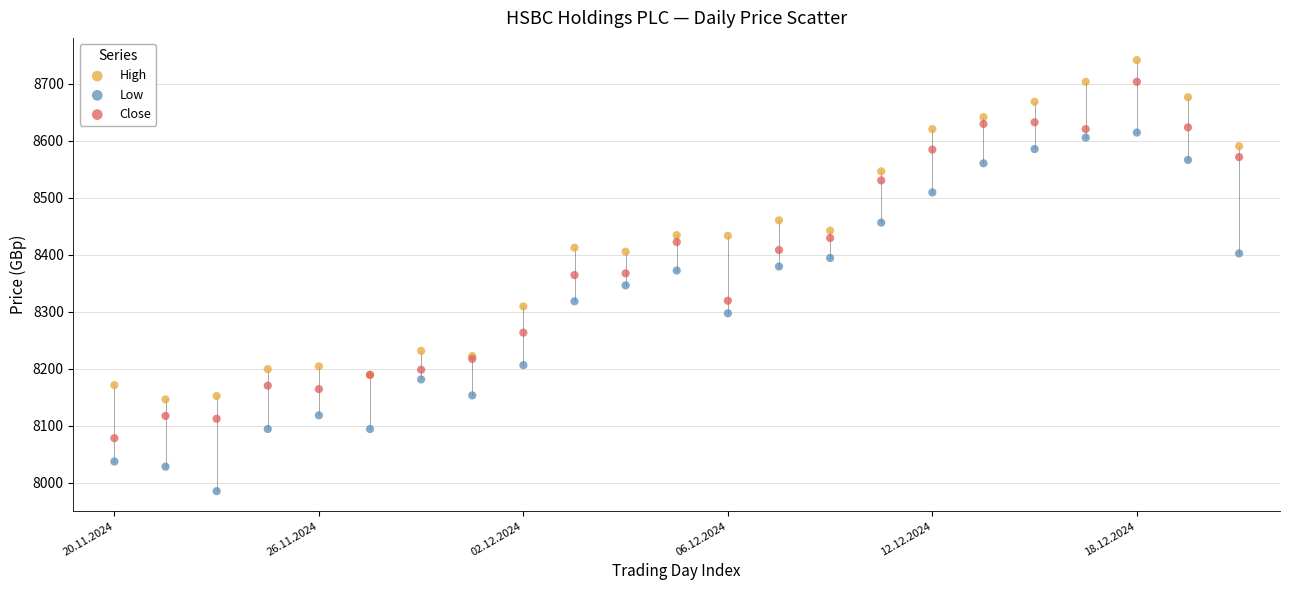

Which series reaches the maximum Y coordinate?

High